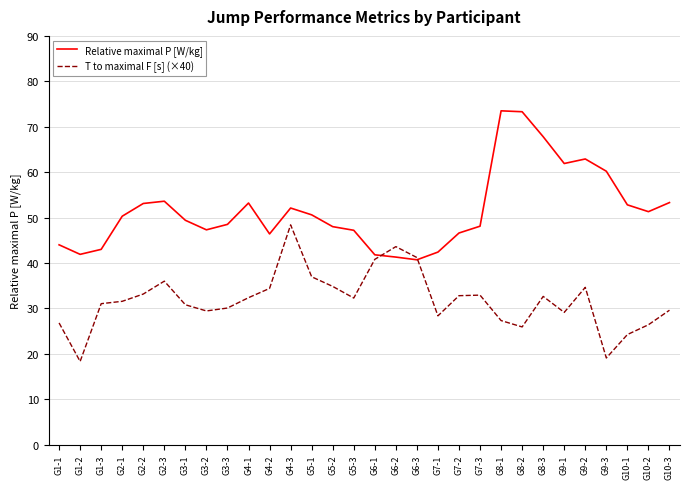

Is the value of Relative maximal P [W/kg] at G2-2 greater than the value of T to maximal F [s] (×40) at G10-1?

Yes